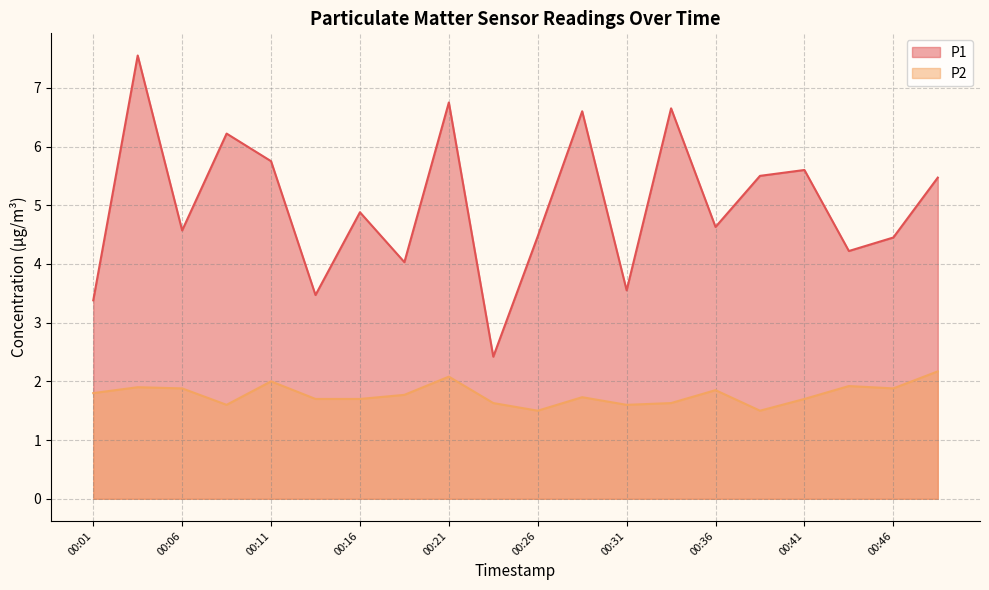

Does the chart have visible grid lines?

Yes